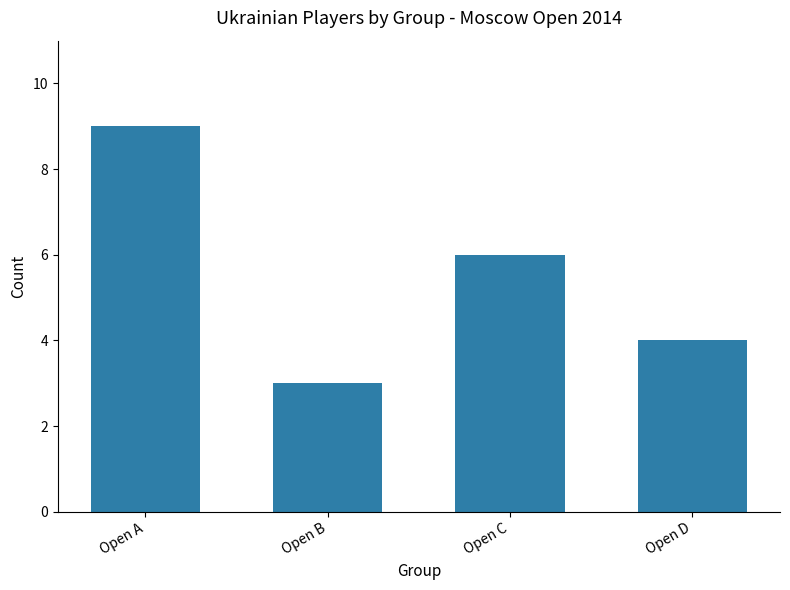

What is the difference between the maximum and minimum values?

6